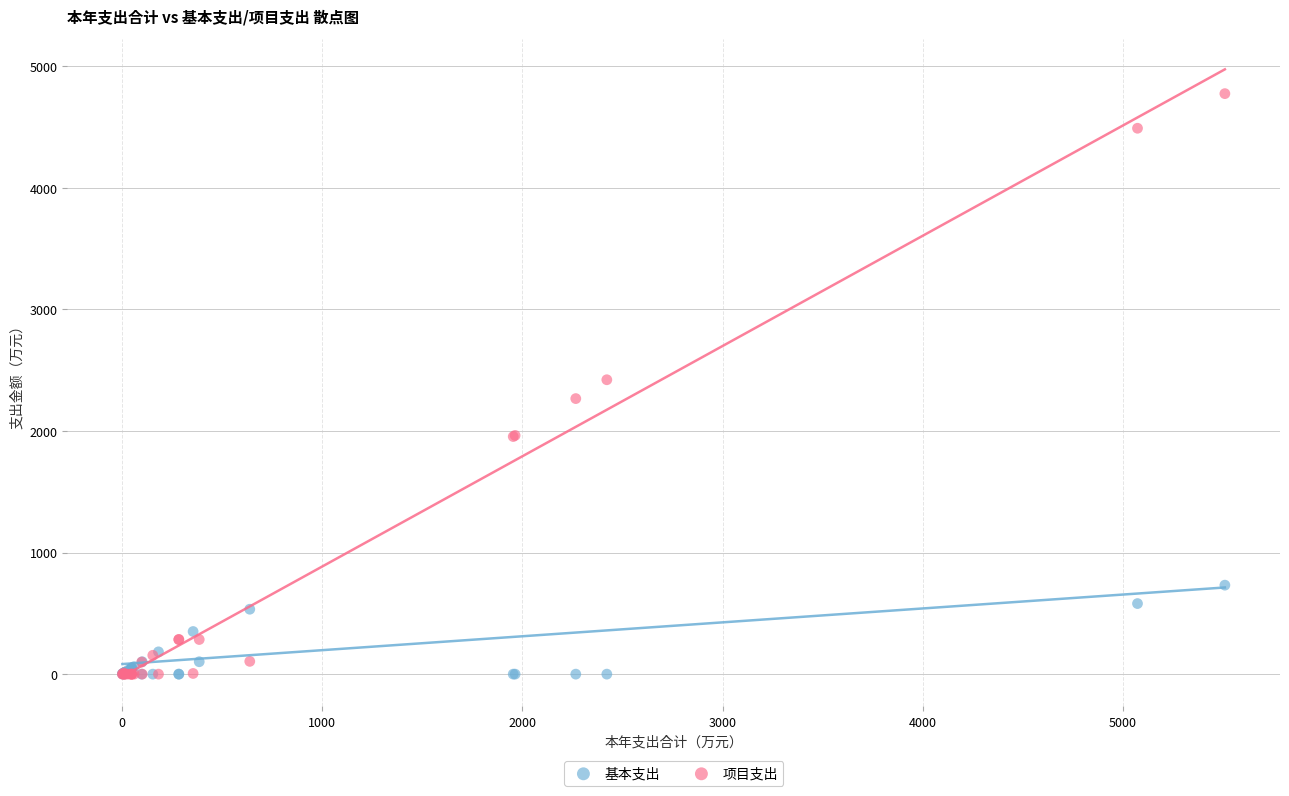

What are all the series names shown in the legend?

基本支出, 项目支出